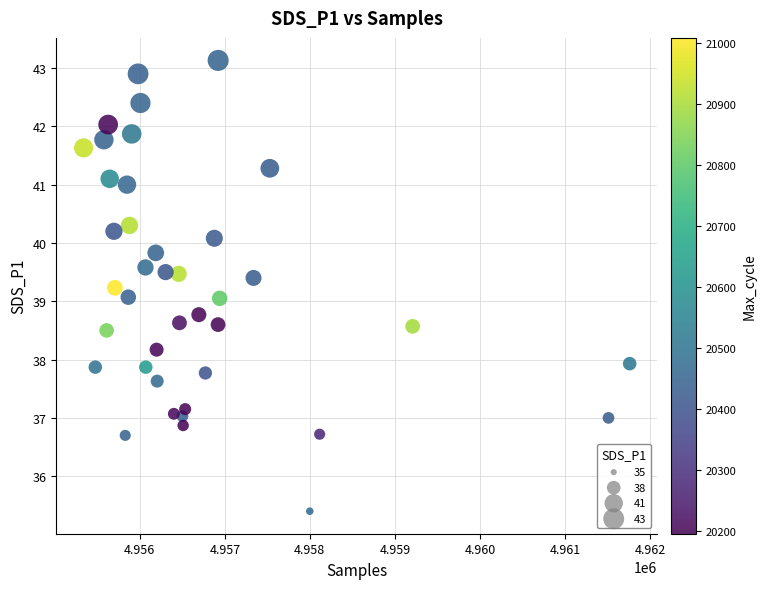

What is the range of Y values (max minus min)?

7.7